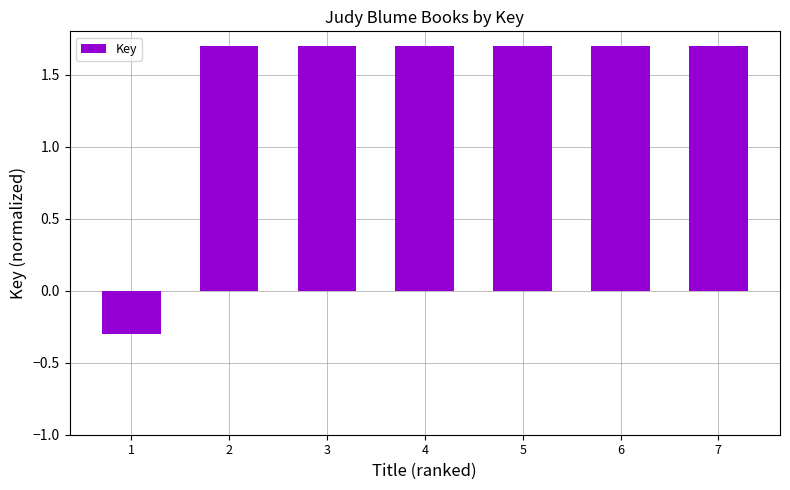

At which label is the value closest to 0?

1